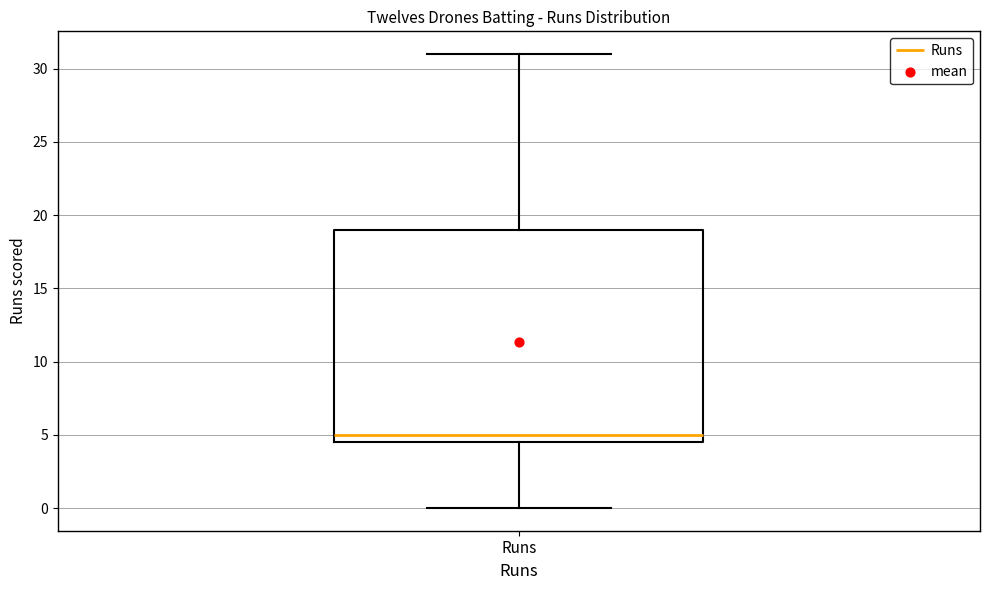

Transcribe this box plot: give where the median line is, the range the box spans, and where the two whiskers end, as read against the y-axis. The values are not printed on the chart, so give them approximately, as read against the axis.

median 5.0, box 4.5 to 19.0, whiskers 0.0 to 31.0